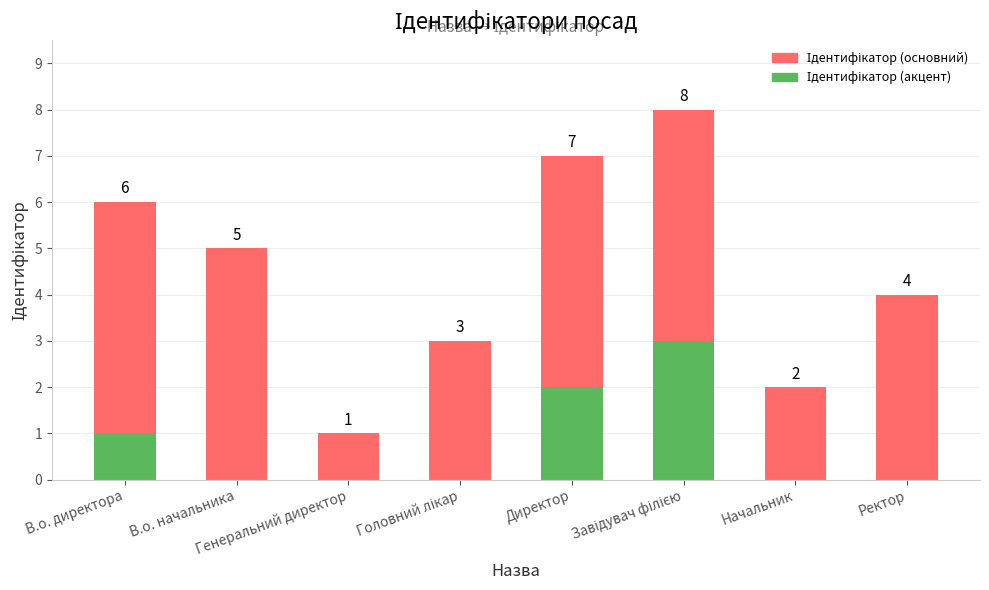

Reading left to right, what are all the values shown in this chart?

Ідентифікатор (основний): 6	5	1	3	7	8	2	4
Ідентифікатор (акцент): 1	0	0	0	2	3	0	0